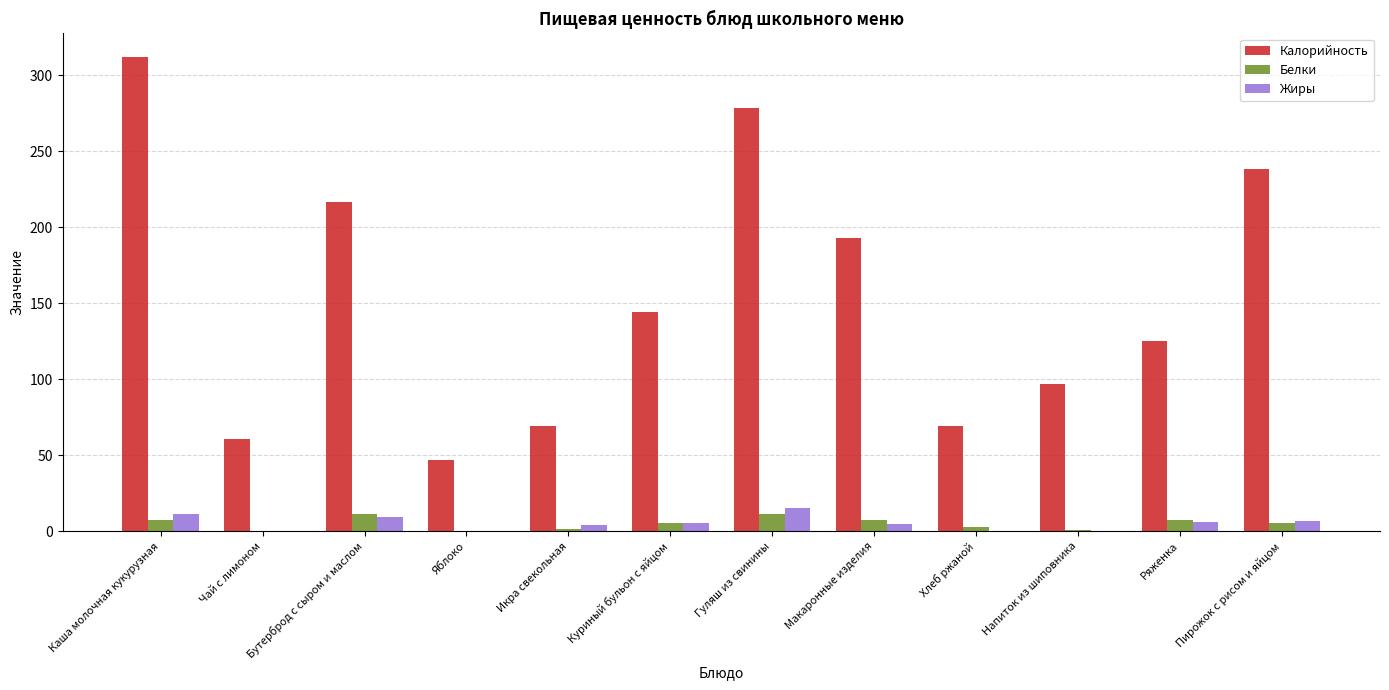

Which series has the largest total across all categories?

Калорийность